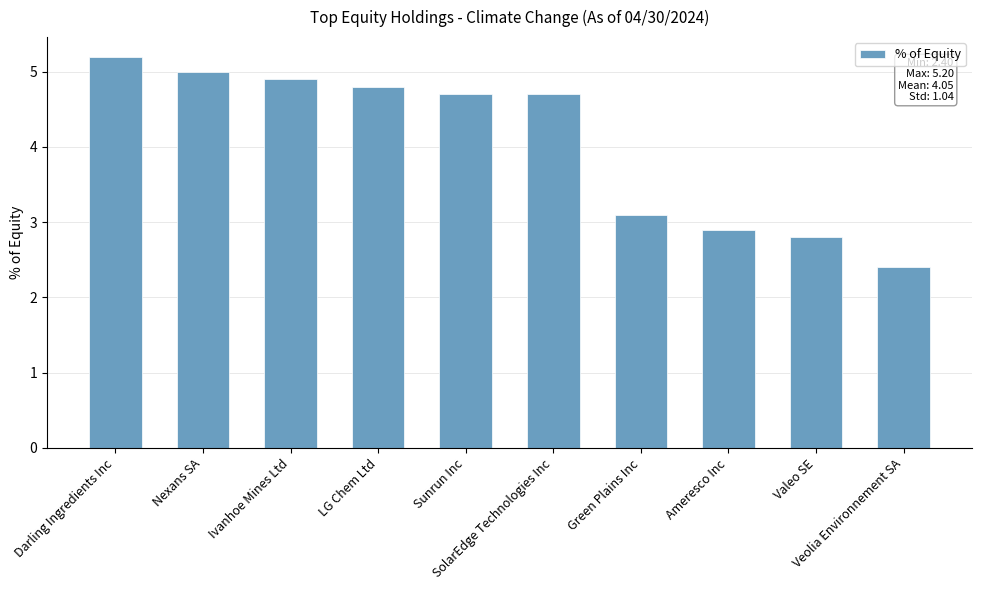

What is the sum of all values?

40.5